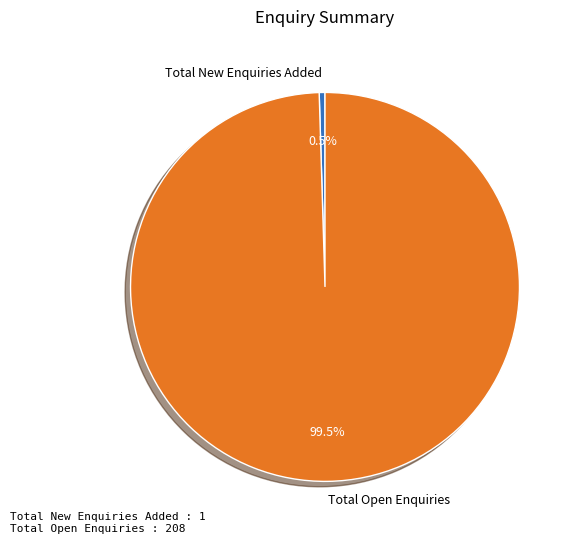

Between Total Open Enquiries and Total New Enquiries Added, which is larger?

Total Open Enquiries